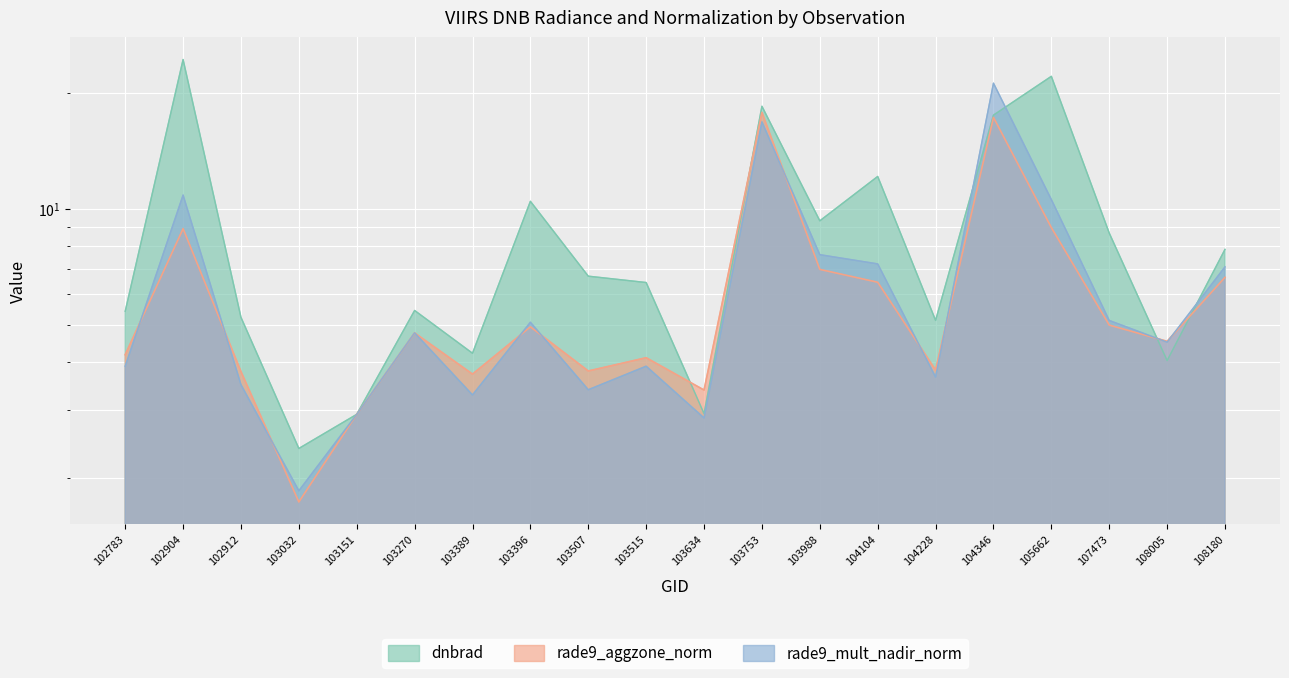

How many lines are shown in the chart?

3